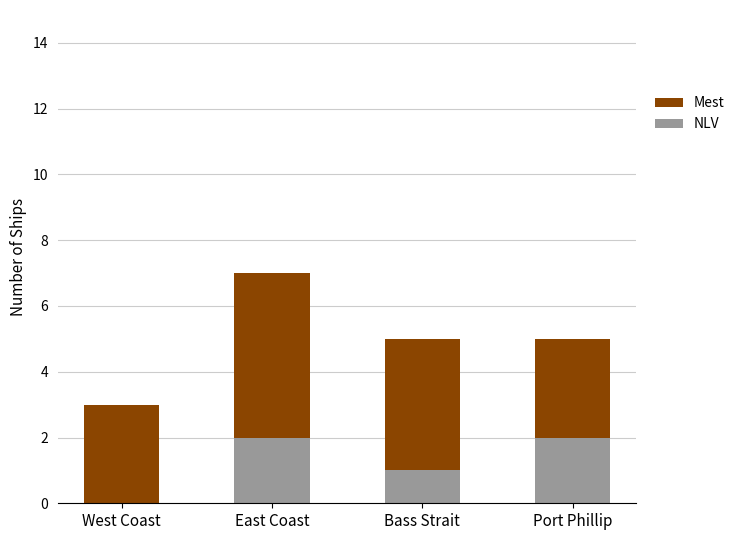

The NLV series shows 2 at East Coast. True or false?

True